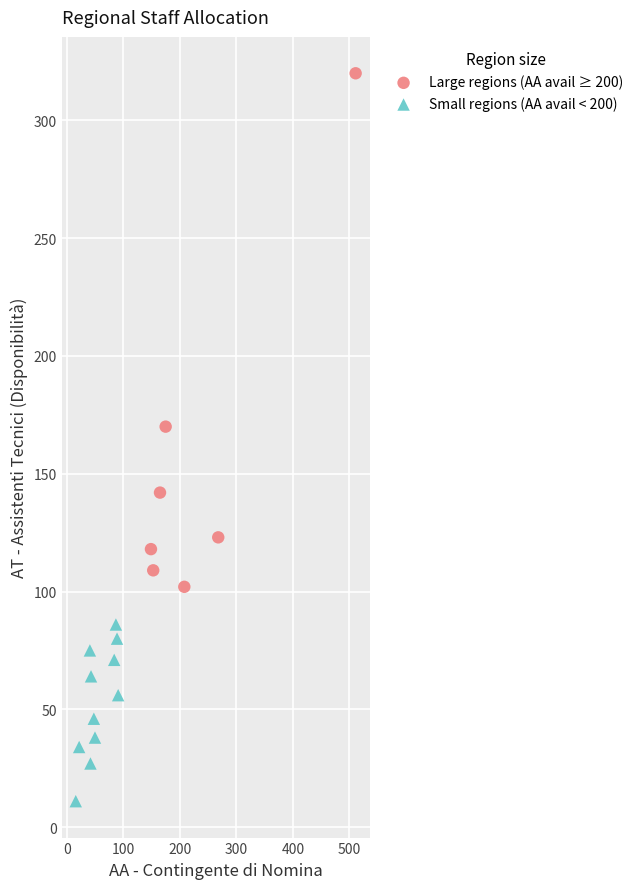

Which series reaches the maximum Y coordinate?

Large regions (AA avail ≥ 200)